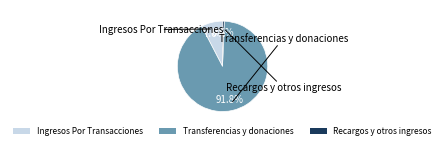

The Ingresos Por Transacciones slice represents 1% of the pie. True or false?

False